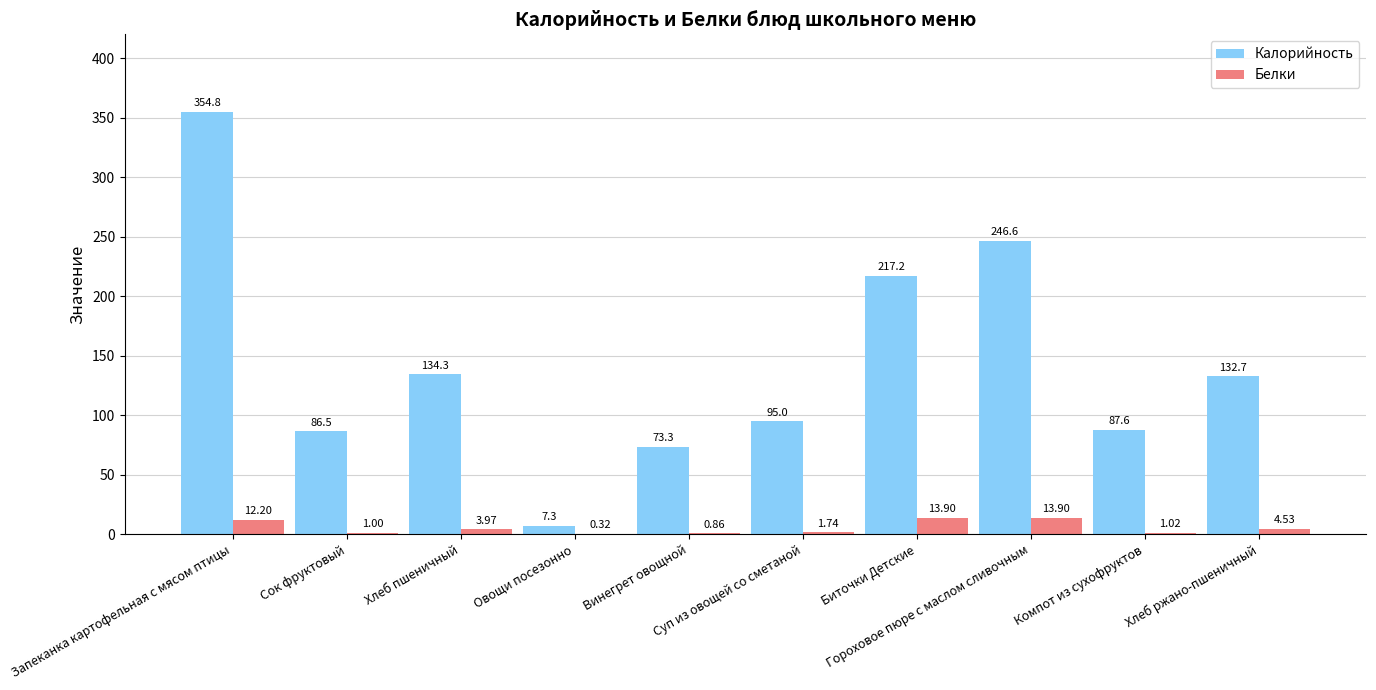

Which series has the largest total across all categories?

Калорийность